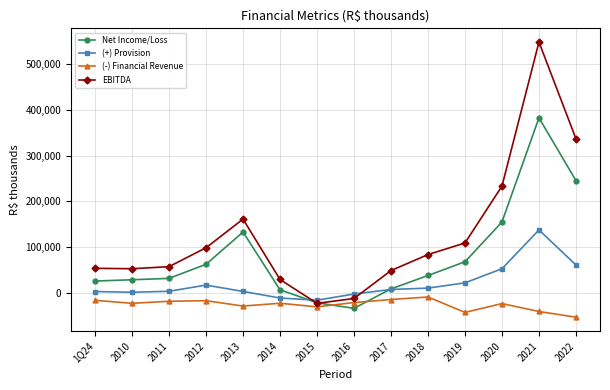

The value of EBITDA at 2011 is 12866. True or false?

False